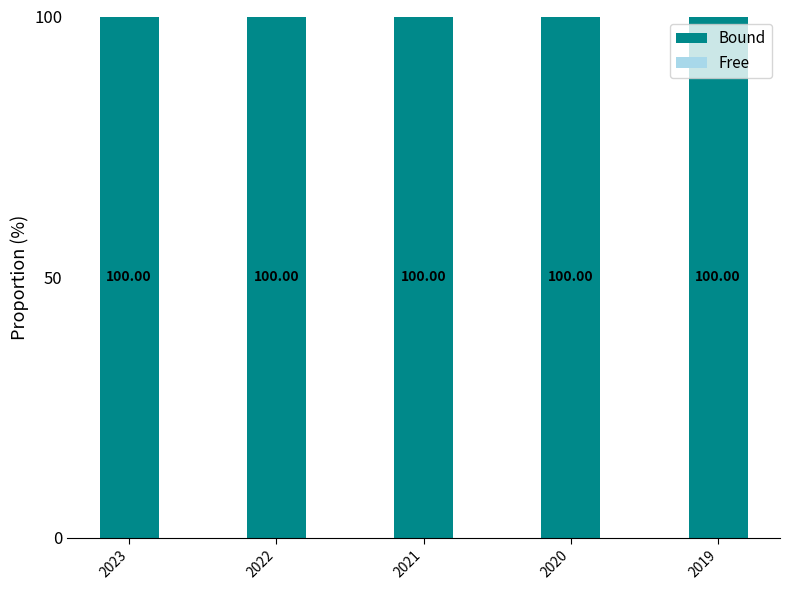

How many groups of bars are there?

5